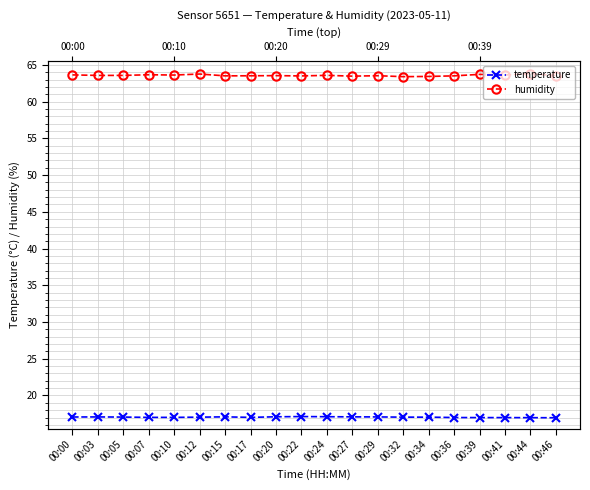

What is the value of the temperature point at the 19th from the left?

17.0